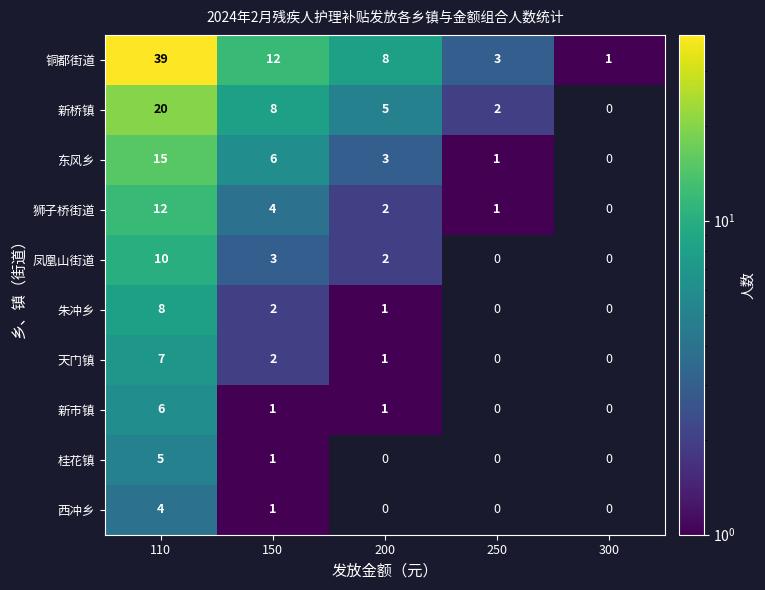

Is it true that 狮子桥街道 equals 6.3 at 150?

False